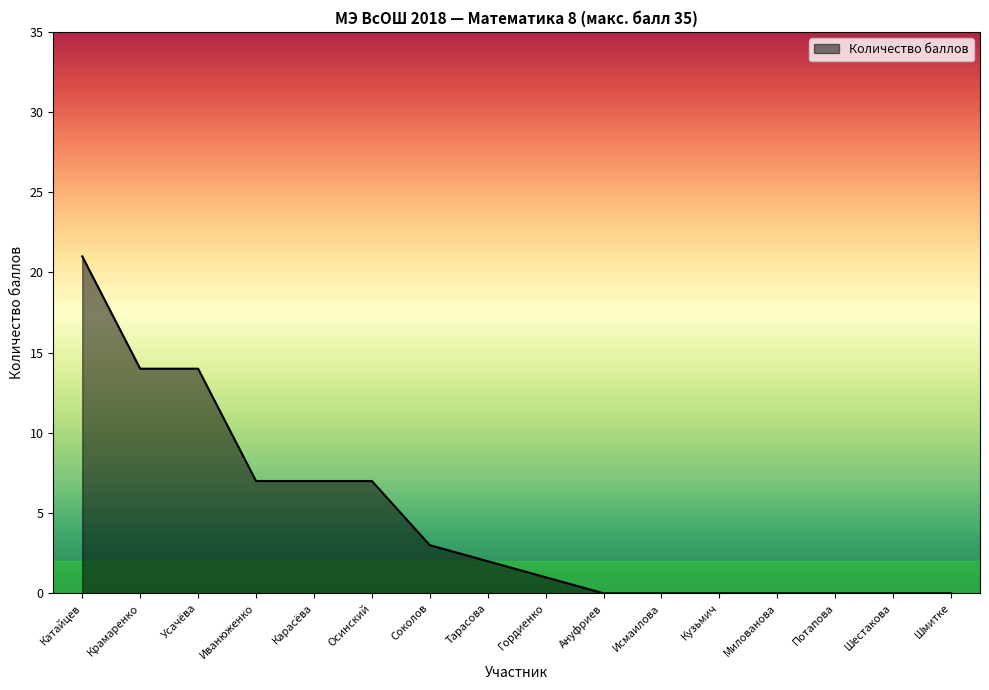

Approximately how many times larger is the value at Соколов compared to Иванюженко?

0.4